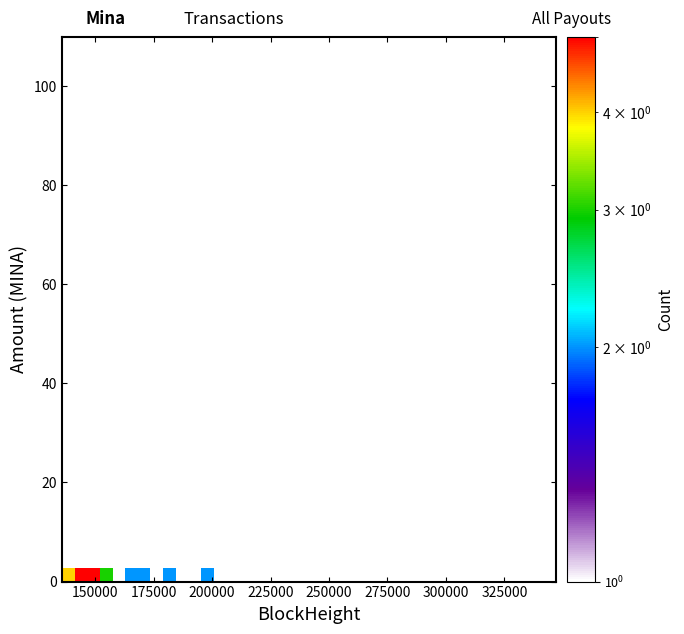

At how many categories does at least one series exceed 4?

2